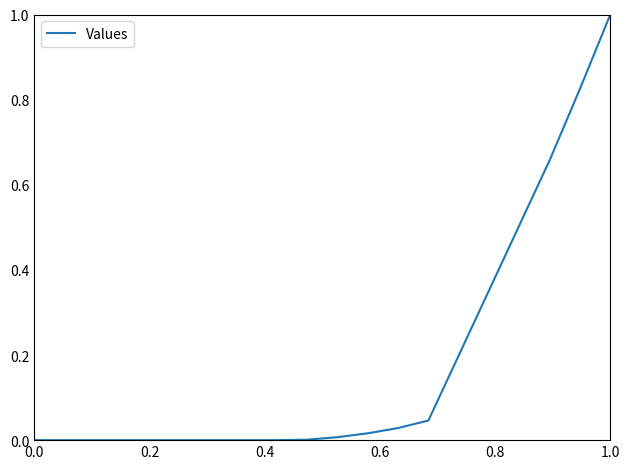

What is the maximum value shown in the chart?

1.0